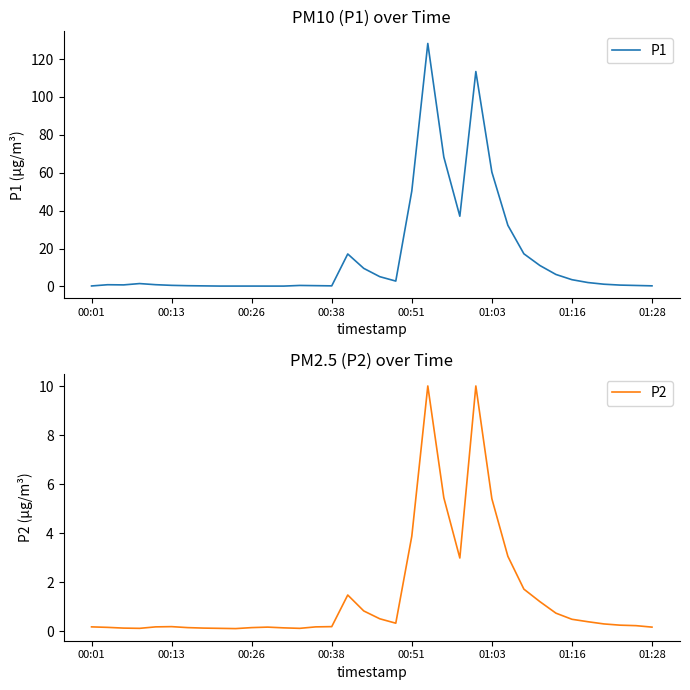

What is the minimum value shown in the chart?

0.1